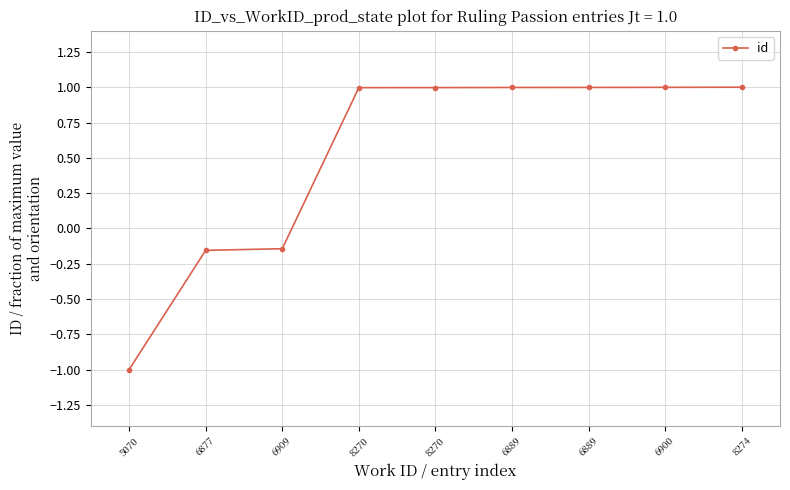

How many positive values are there?

6